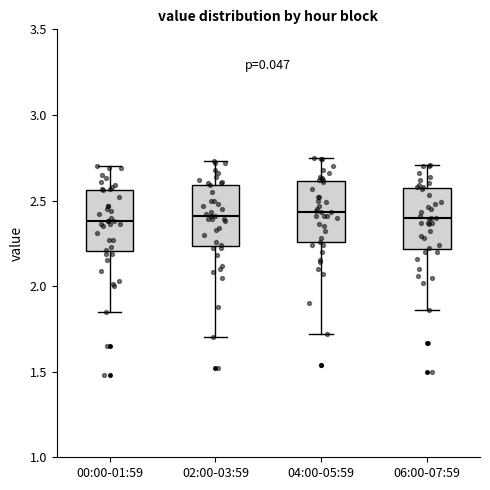

Where is the lower edge of the box for 04:00-05:59 on the y-axis? The values are not printed on the chart, so give them approximately, as read against the axis.

2.25